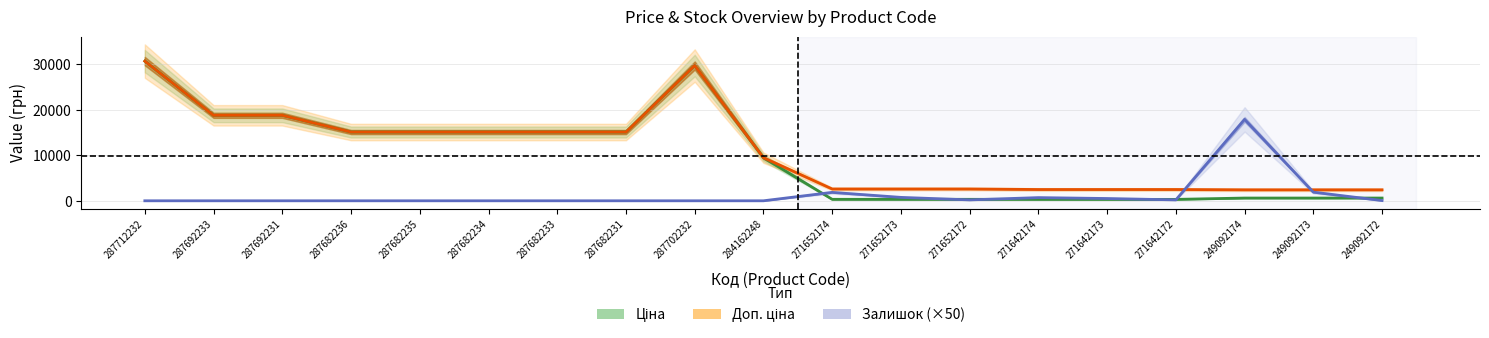

How many distinct data groups are displayed?

3